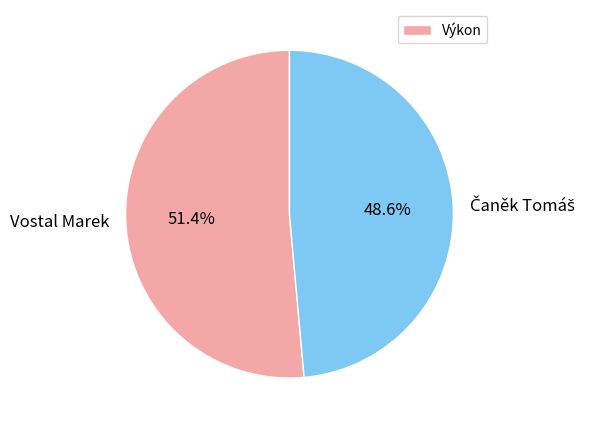

How much of the chart is everything except Vostal Marek?

48.6%